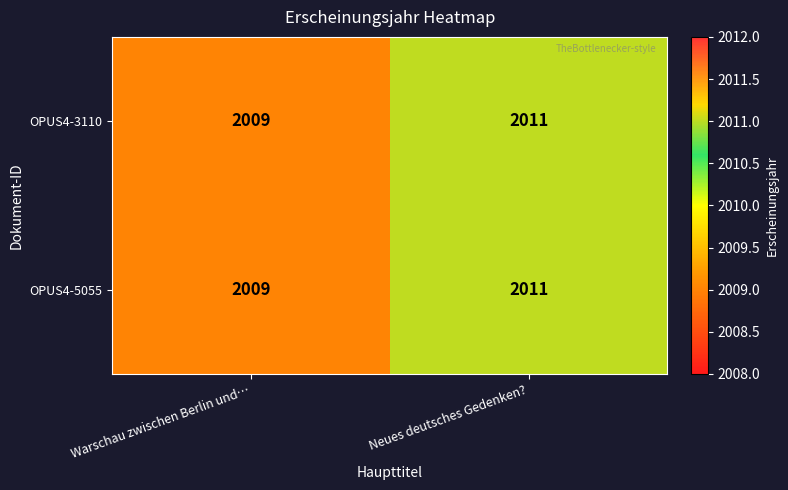

What is the sum of the OPUS4-5055 values at Neues deutsches Gedenken? and Warschau zwischen Berlin und…?

4020